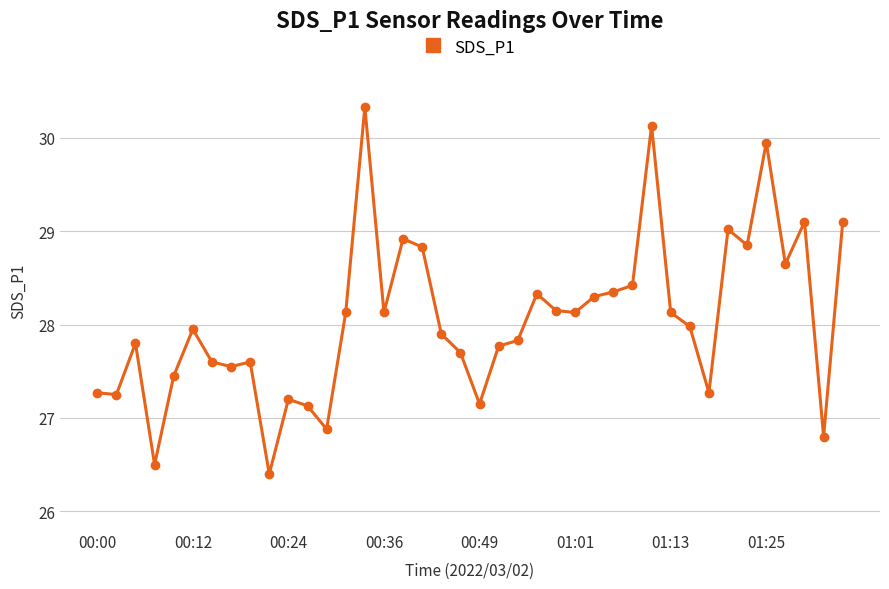

What is the value of the 26th point from the left?

28.1